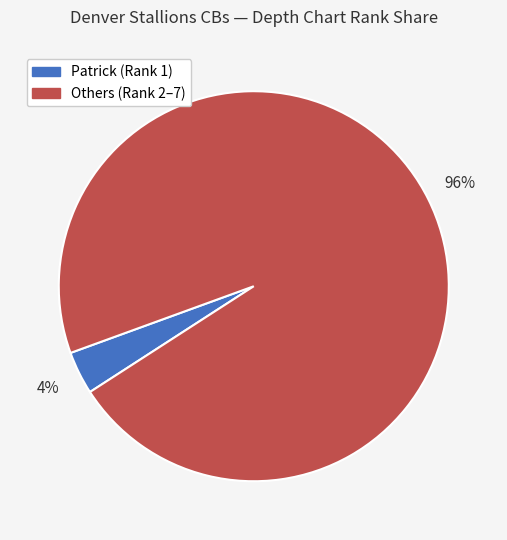

To the nearest percent, what is the average slice percentage?

50%